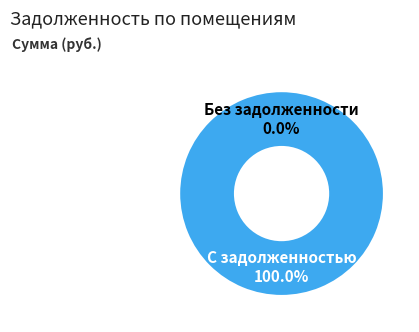

True or false: 8 accounts for 1% of the total.

False